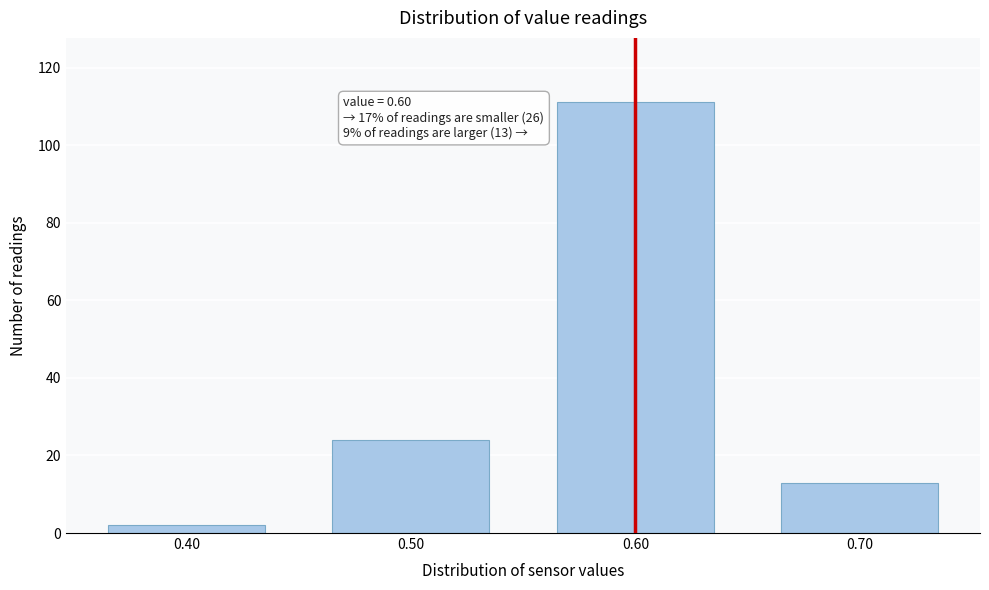

Reading right to left, list all the values displayed in this chart.

13	111	24	2